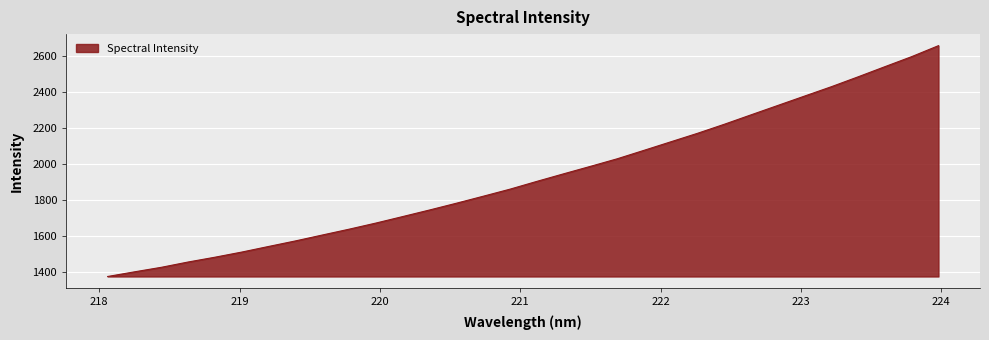

What is the smallest value displayed?

1377.1